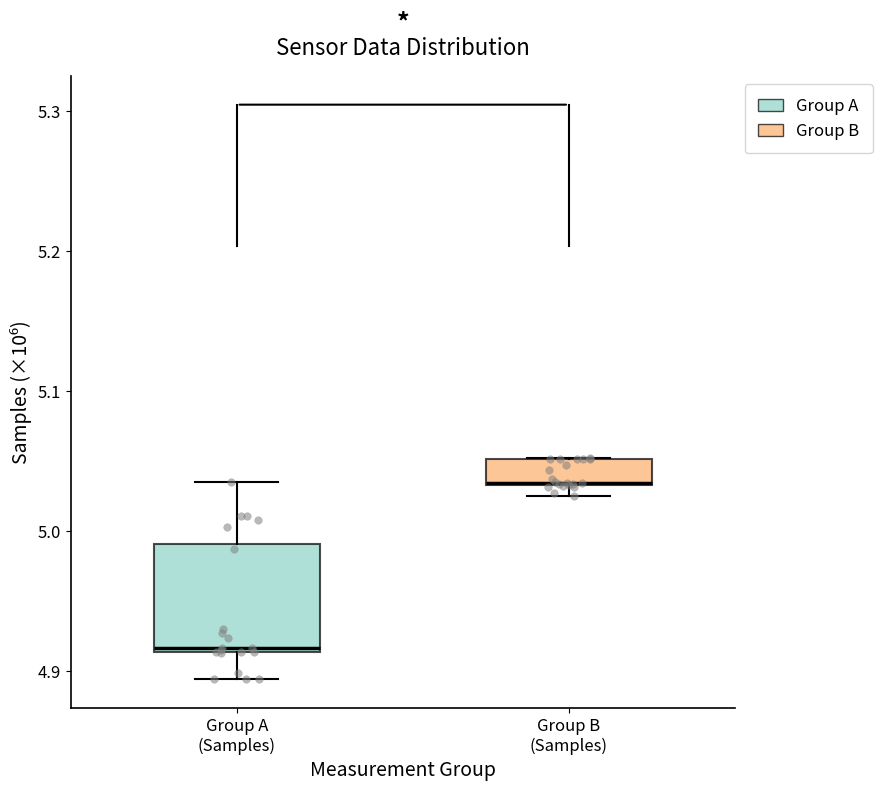

Where is the lower edge of the box for Group B (Samples) on the y-axis? The values are not printed on the chart, so give them approximately, as read against the axis.

5.03